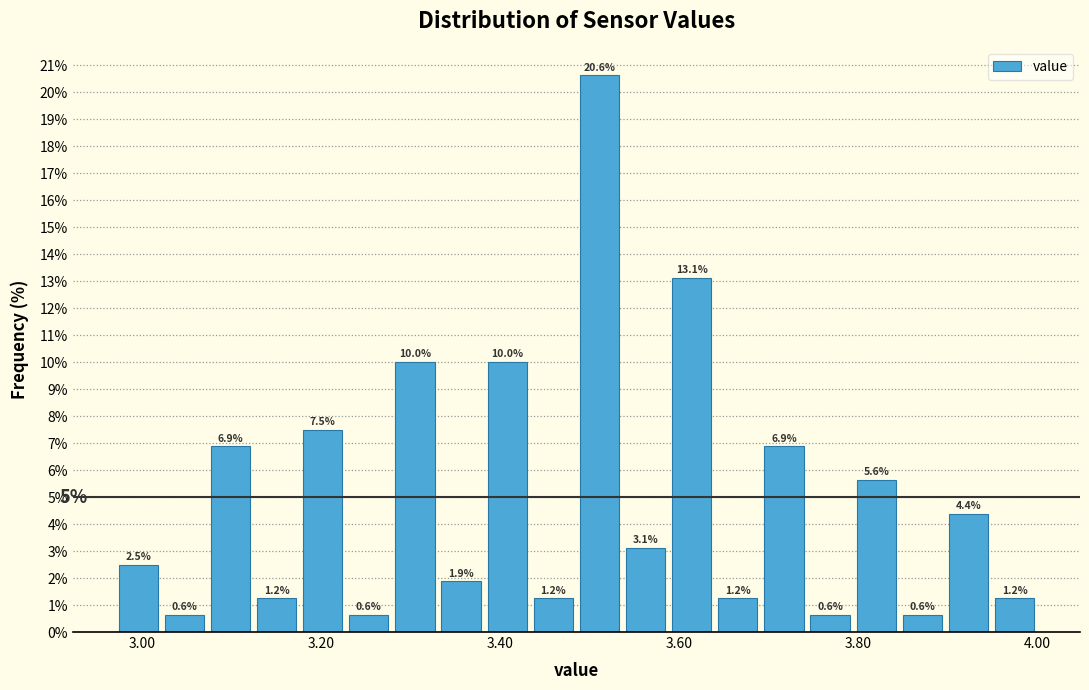

Read against the x-axis, roughly where is the centre of the tallest bar?

3.52